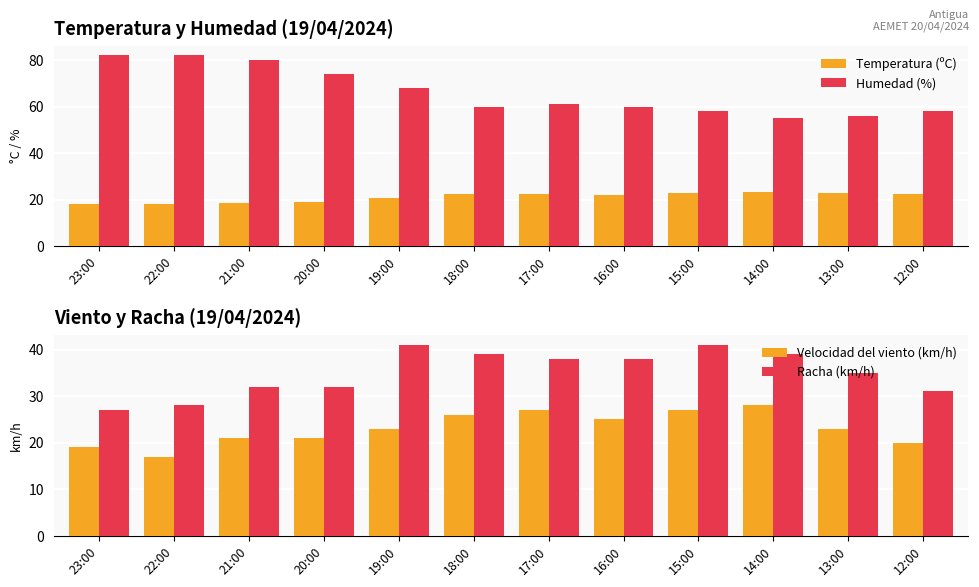

Is it true that Racha (km/h) equals 39.0 at 14:00?

True